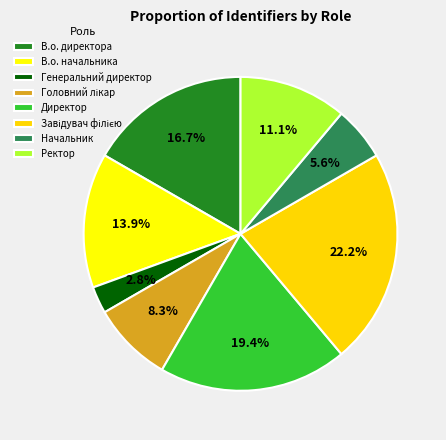

Is Головний лікар the majority of the pie?

No